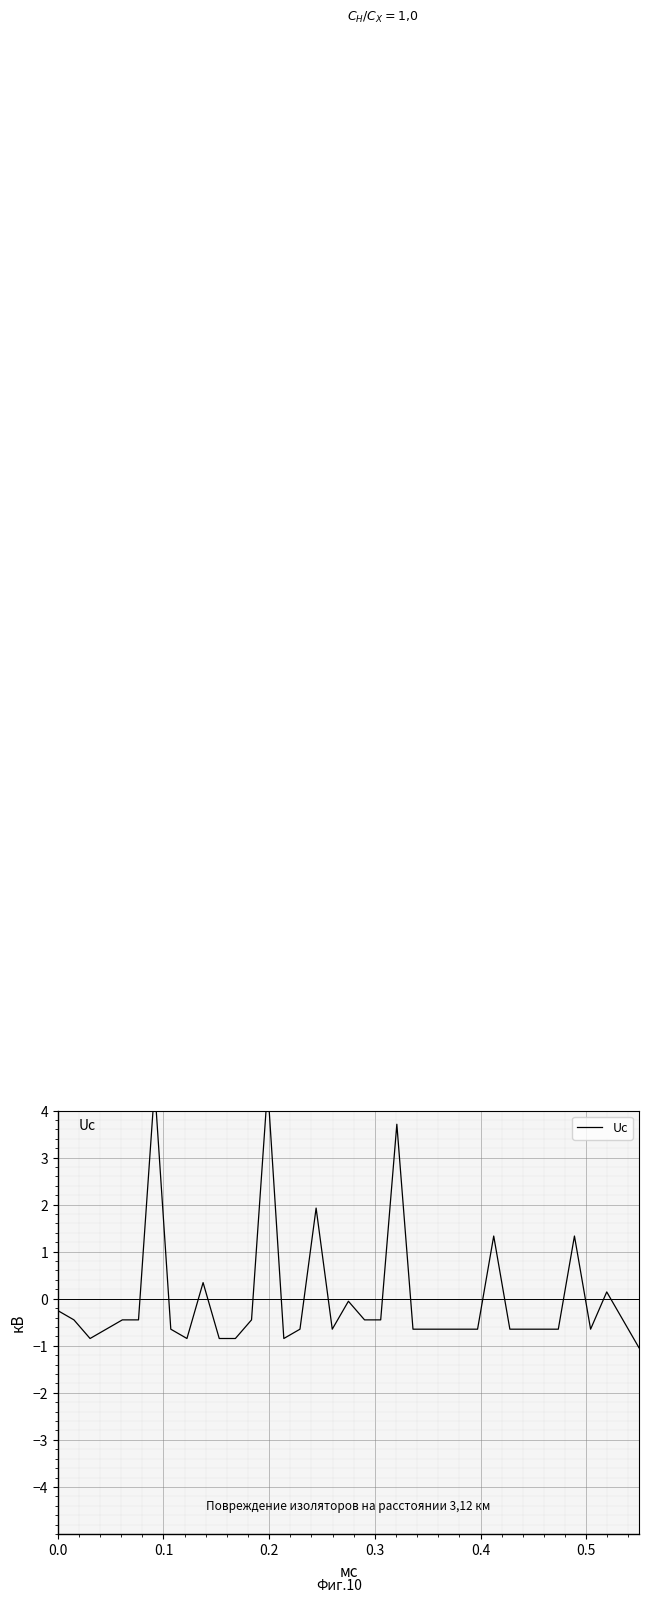

How many negative values are there?

29